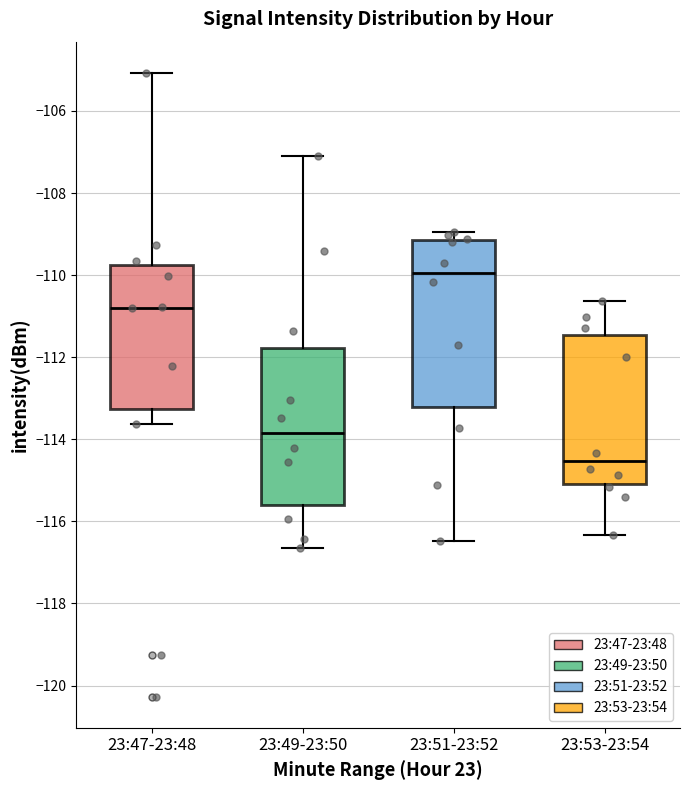

Which box has the lowest median line?

23:53-23:54